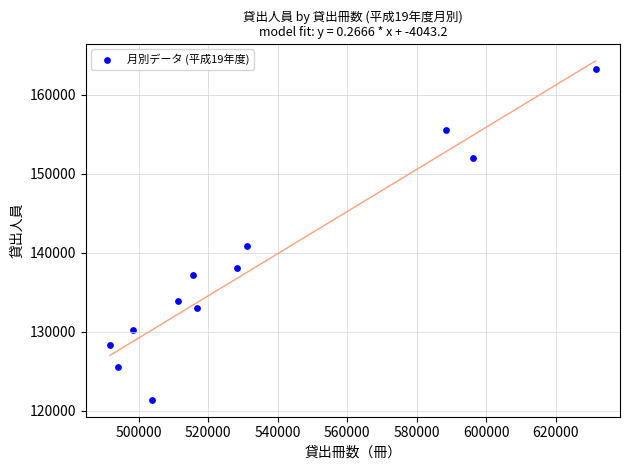

What is the average X value?

533929